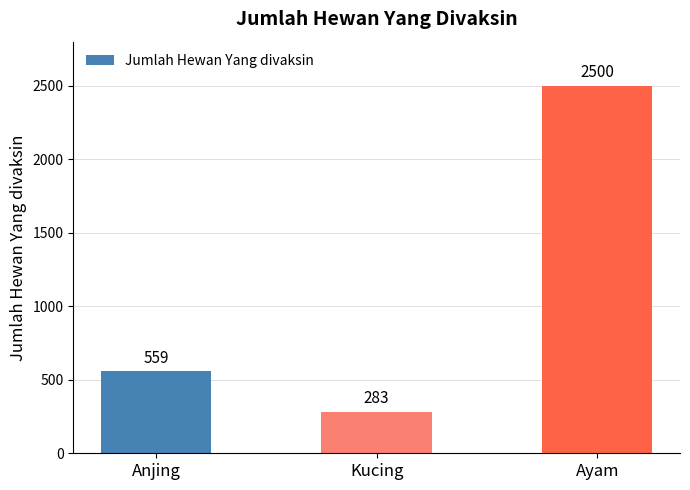

What is the change in value from Anjing to Kucing?

-276